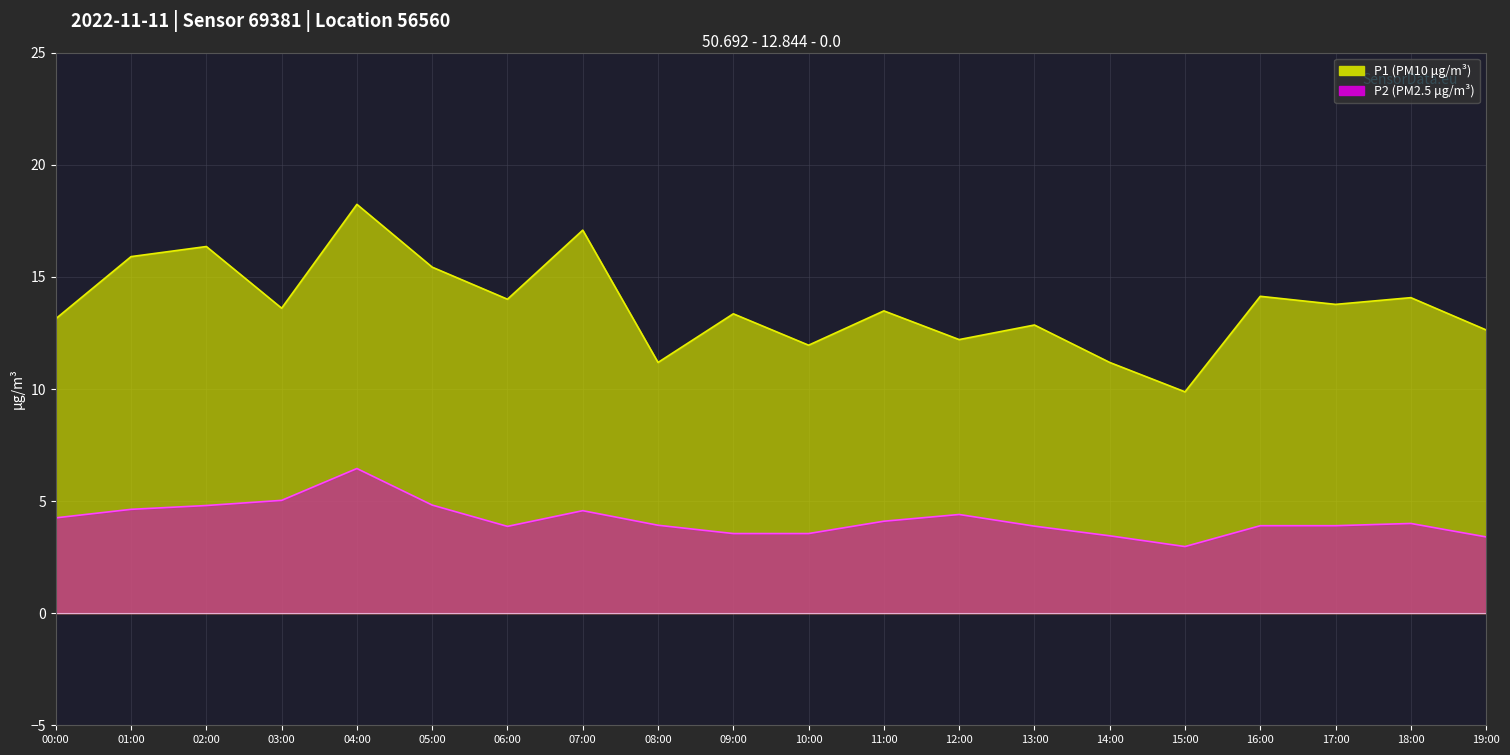

What is the value of the P2 point at the 17th from the left?

3.9